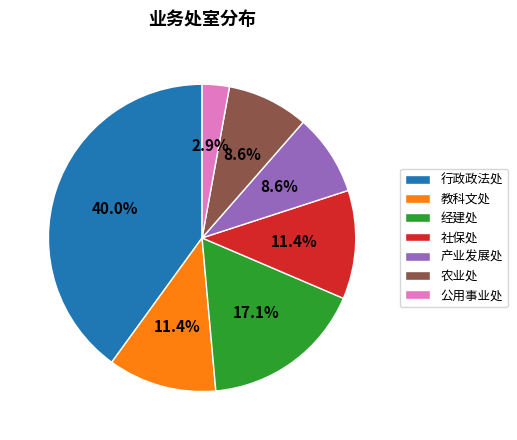

Which slice is the largest?

行政政法处